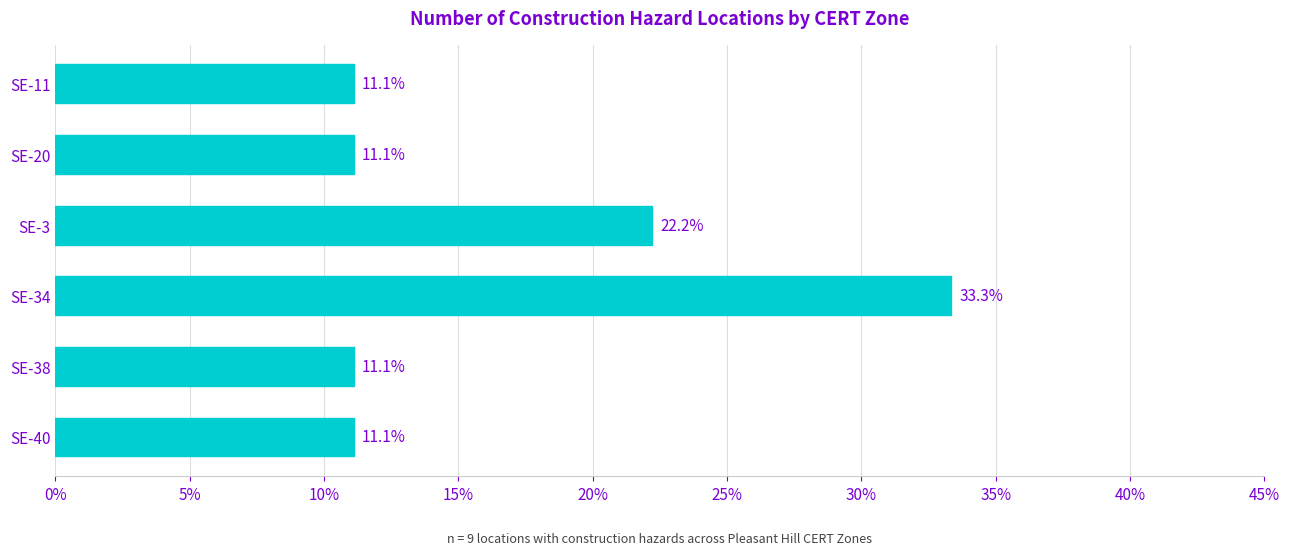

Are the bars grouped side by side (vs. stacked)?

No